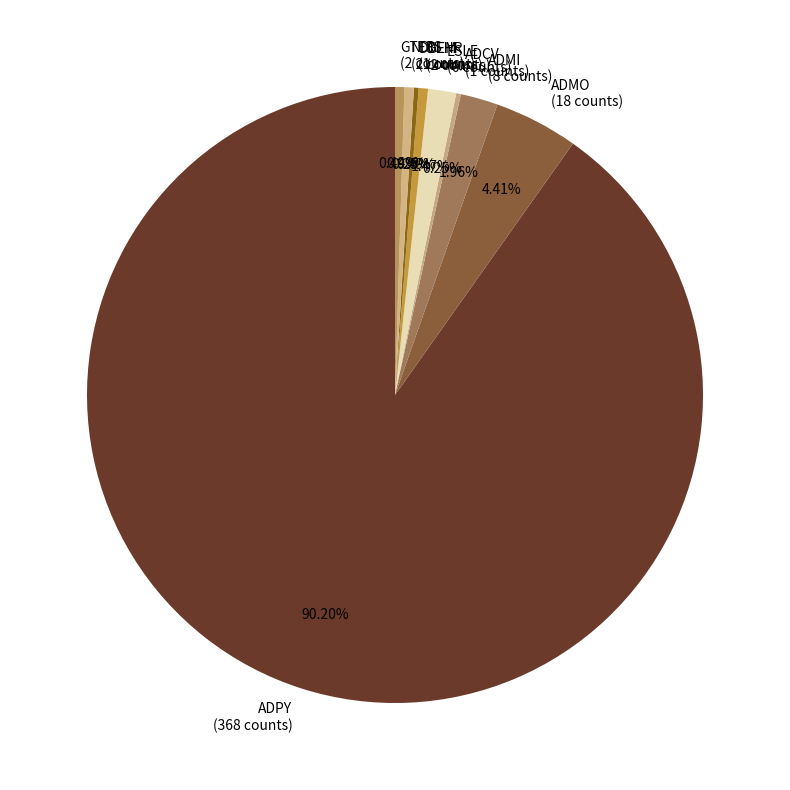

Which slice is the largest?

ADPY